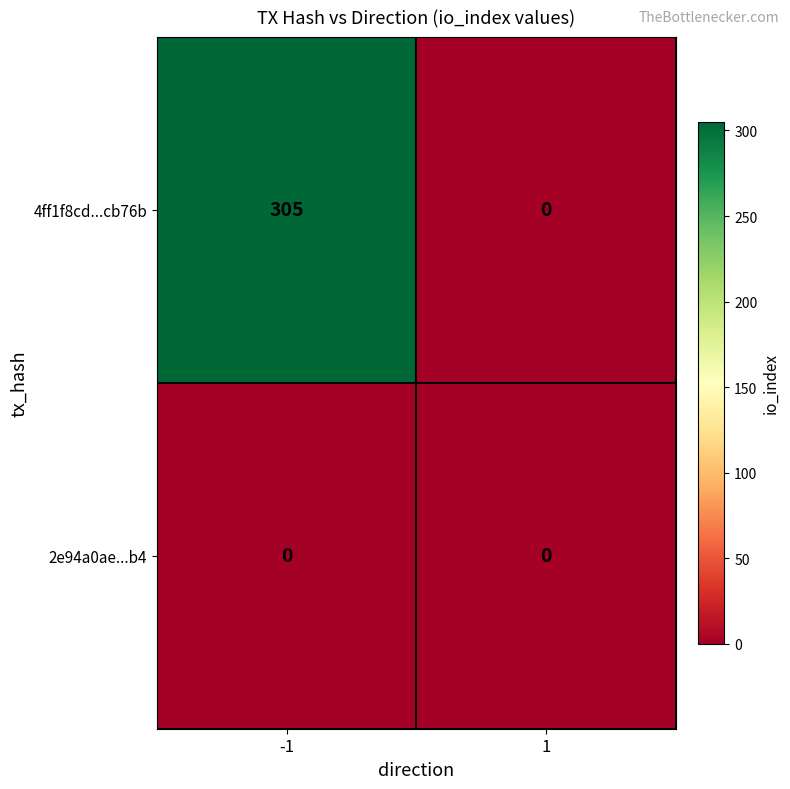

Reading left to right, transcribe all the data shown in this chart.

4ff1f8cd...cb76b: -1=305	1=0
2e94a0ae...b4: -1=0	1=0